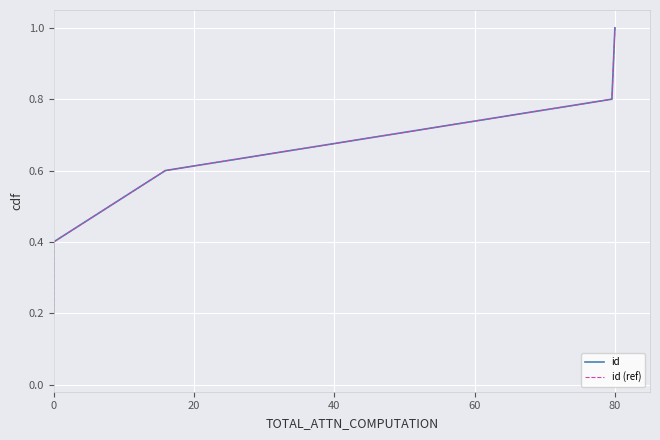

True or false: id has more than 0 interior local peaks.

False